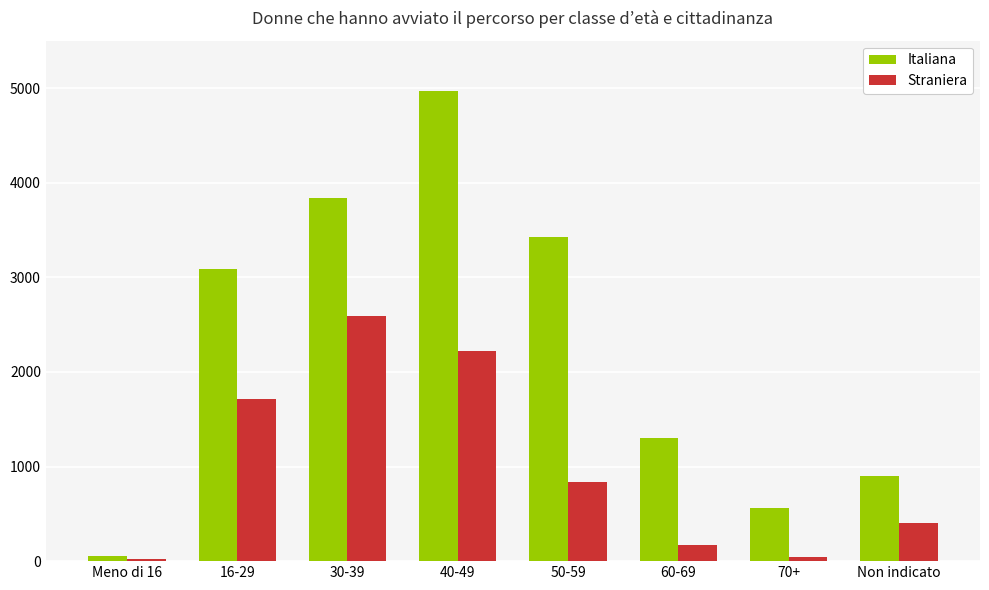

What is the difference between the maximum and minimum values in the Straniera series?

2568